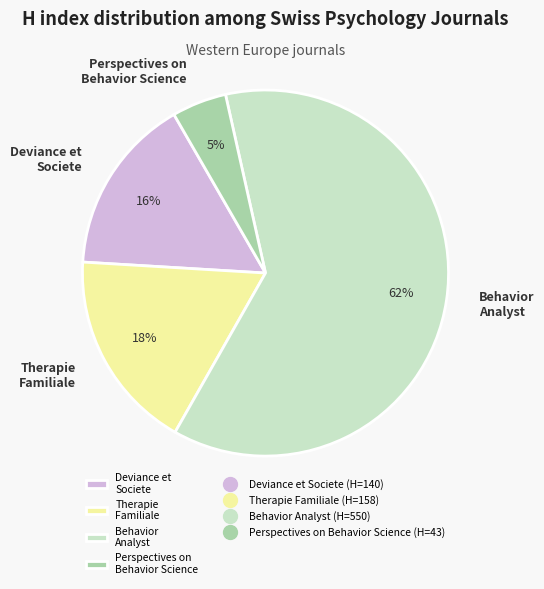

Rank the categories by value from lowest to highest.

Perspectives on Behavior Science, Deviance et Societe, Therapie Familiale, Behavior Analyst